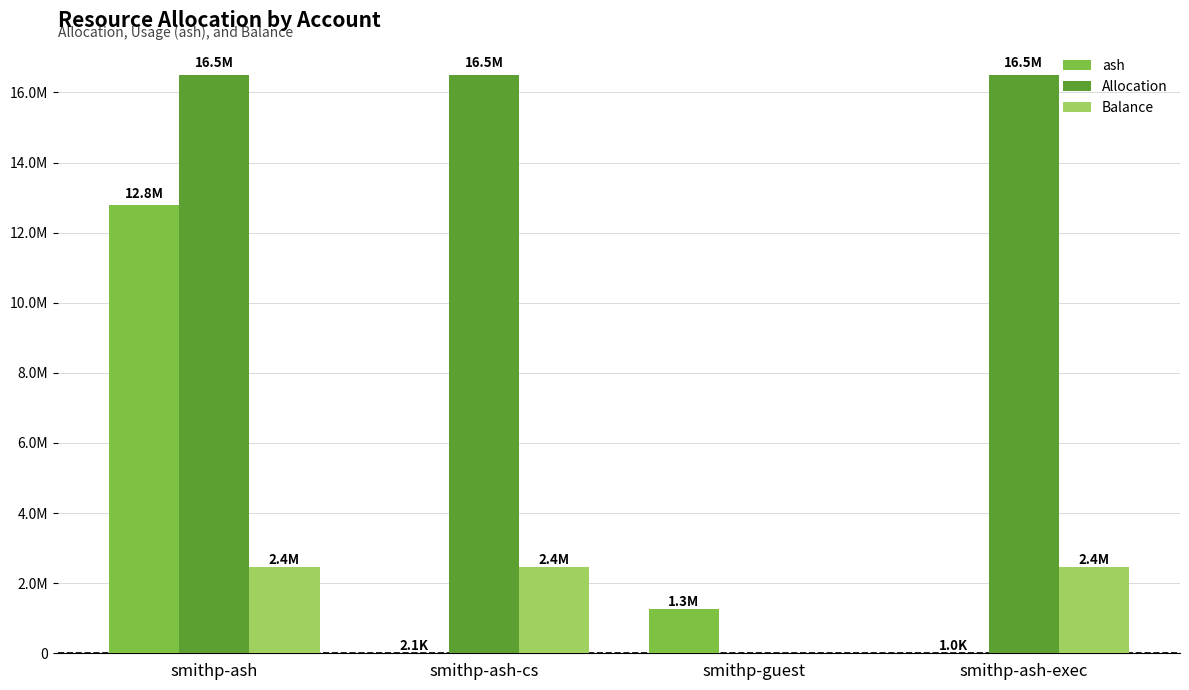

Is it true that Balance equals 1091196.8 at smithp-guest?

False